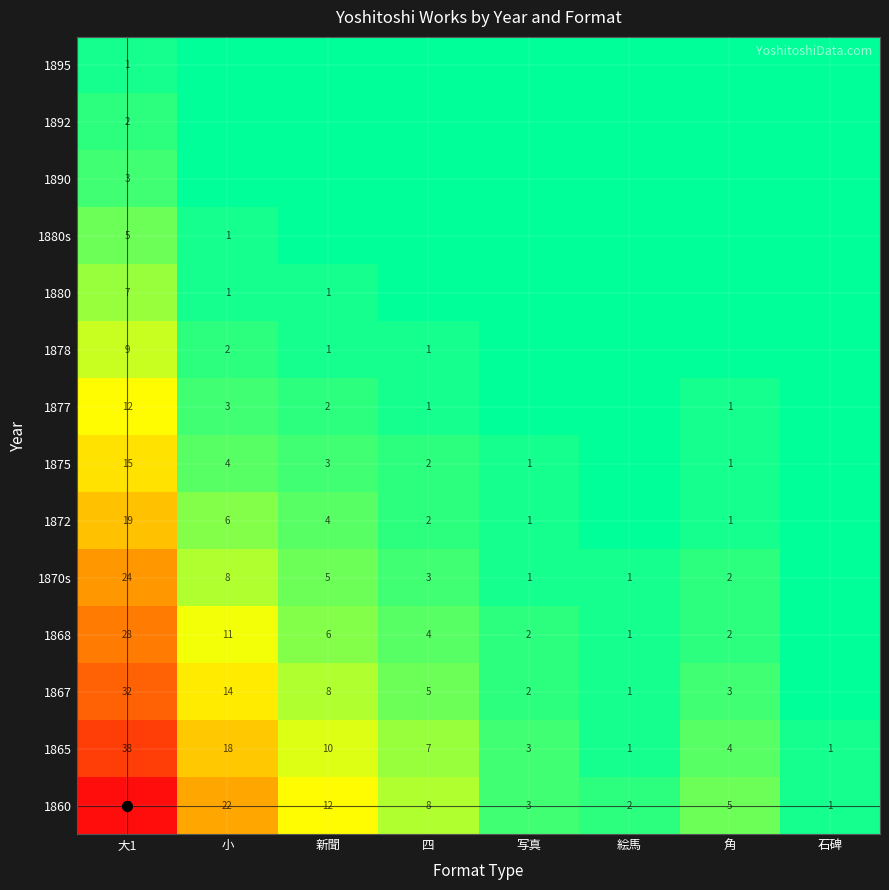

What is the spread (max minus min) of values at 石碑?

1